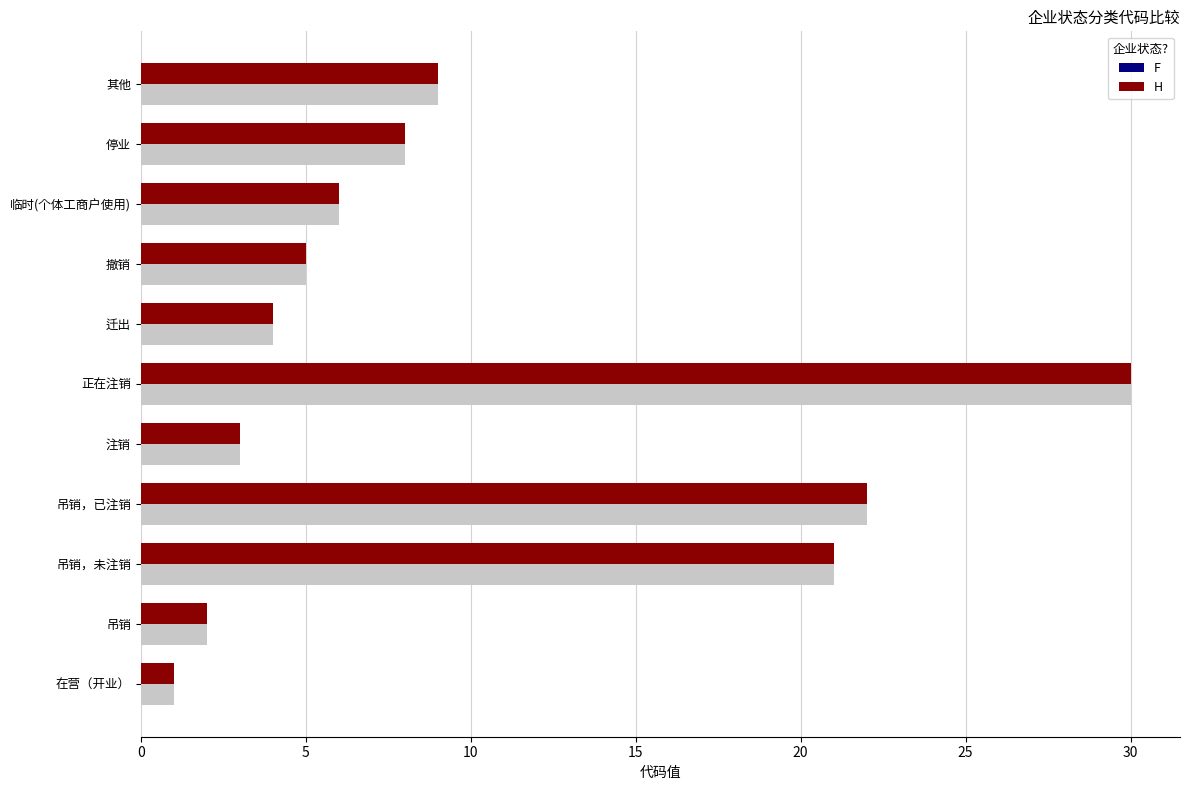

True or false: F has a value of 5 at 撤销.

True